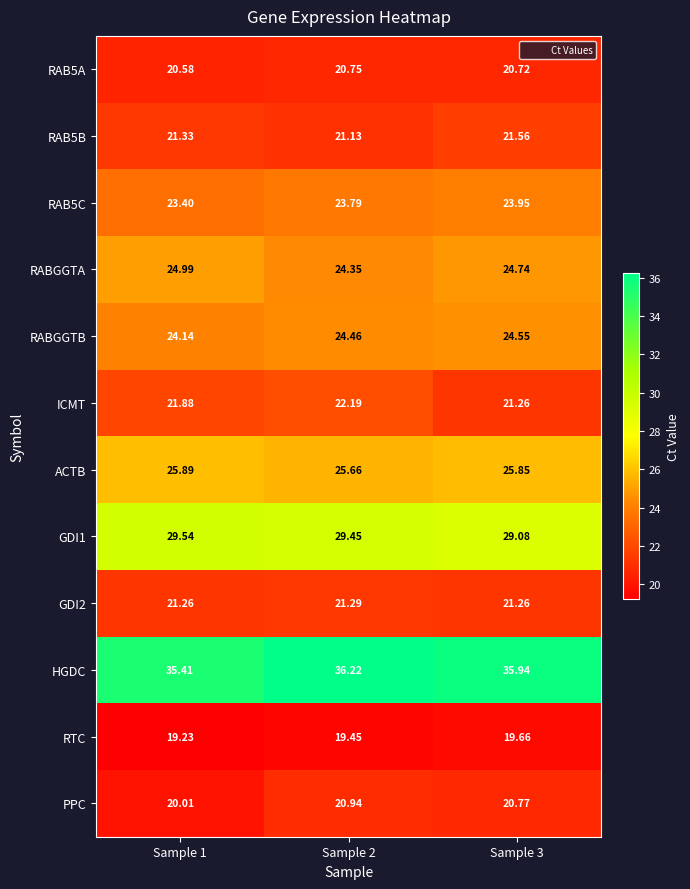

Which series changed the most between Sample 1 and Sample 3?

PPC